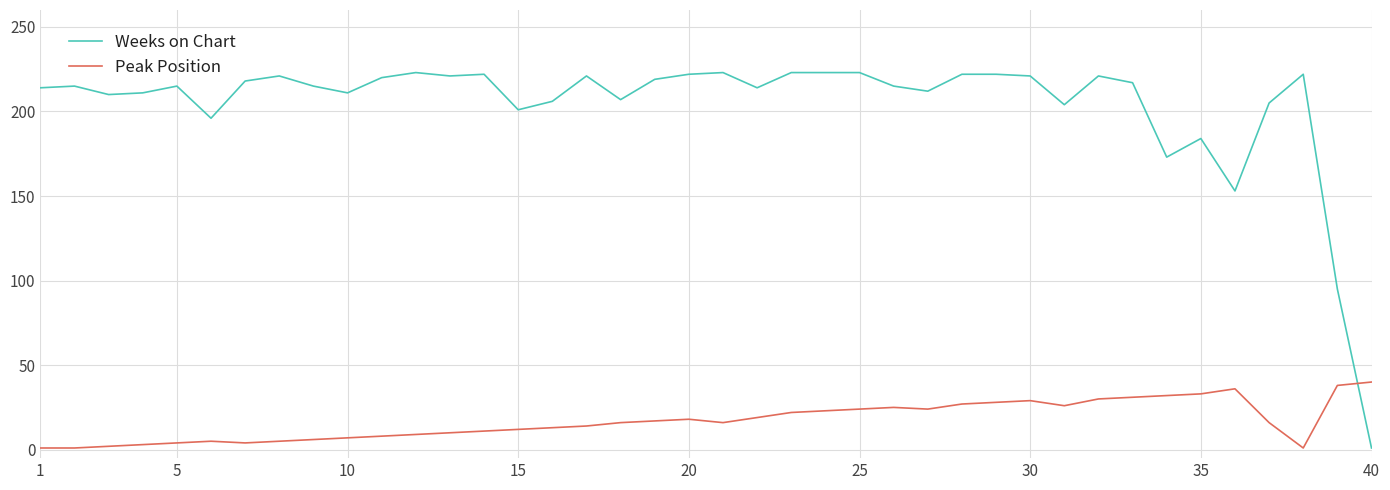

What are all the series names shown in the legend?

Weeks on Chart, Peak Position